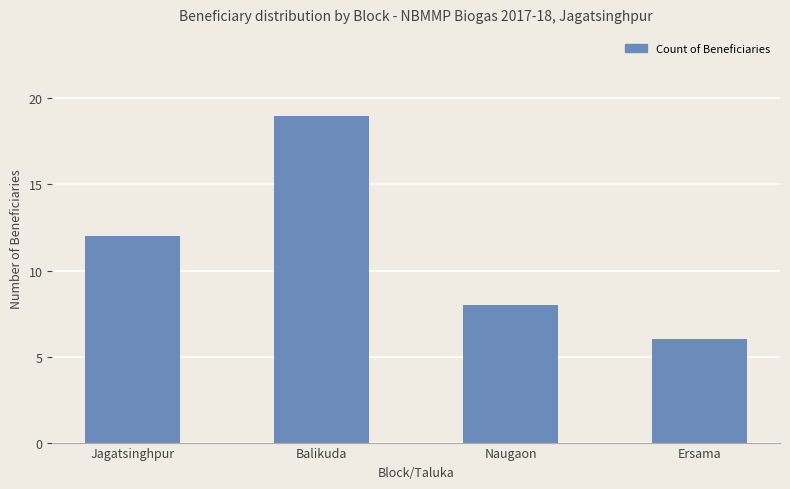

What is the greatest value displayed?

19